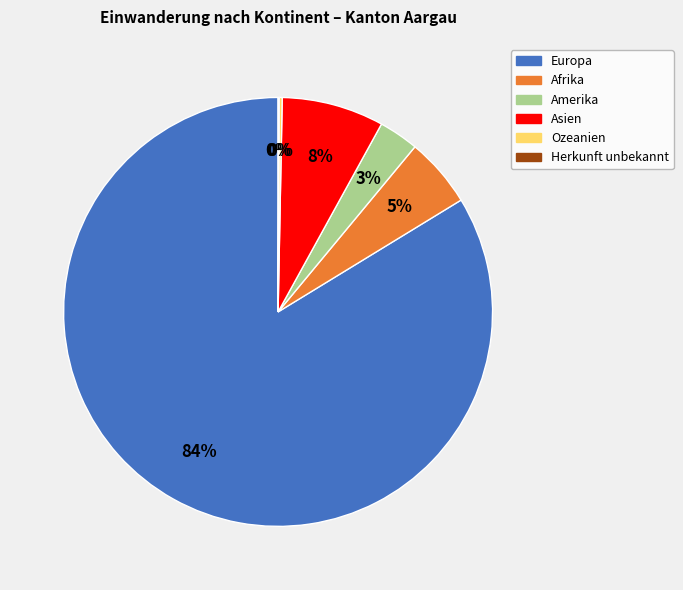

What is the largest slice in the pie chart?

Europa